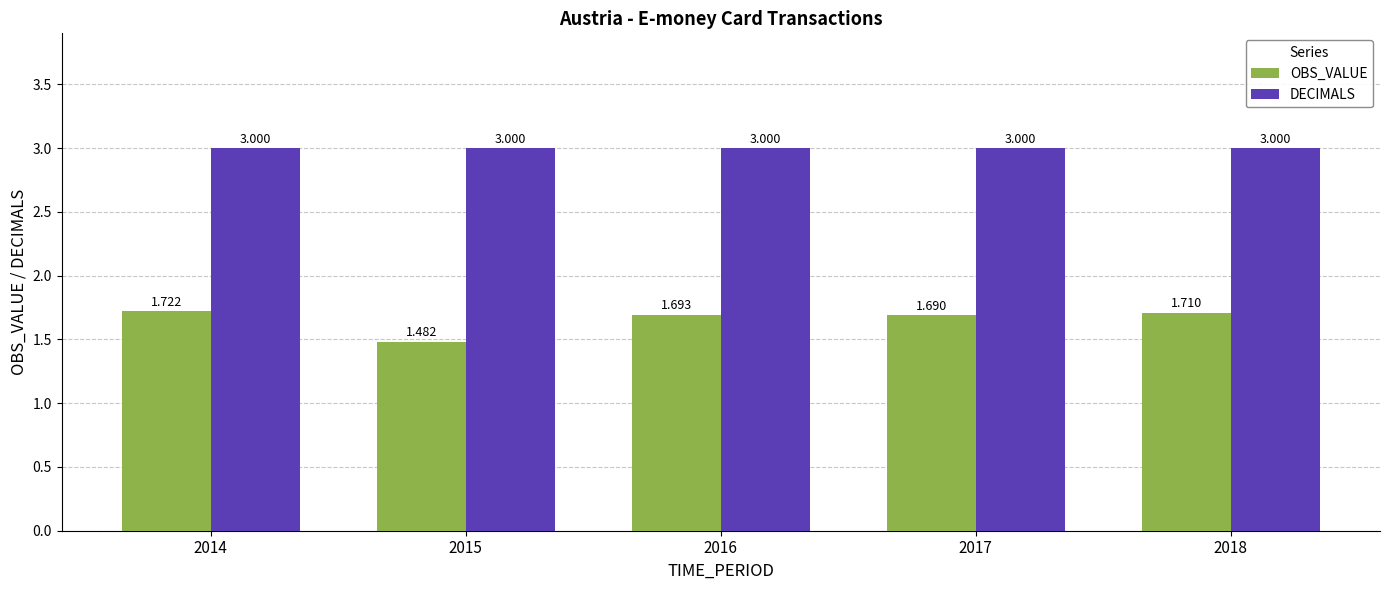

What are all the series names shown in the legend?

OBS_VALUE, DECIMALS